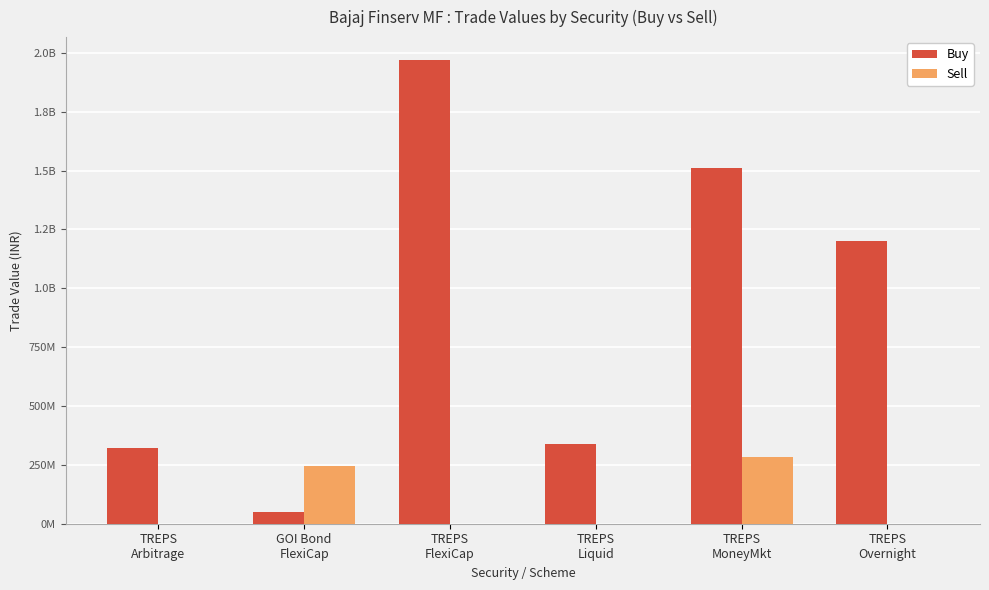

What is the sum of the Buy values at TREPS
MoneyMkt and TREPS
FlexiCap?

3481544875.8